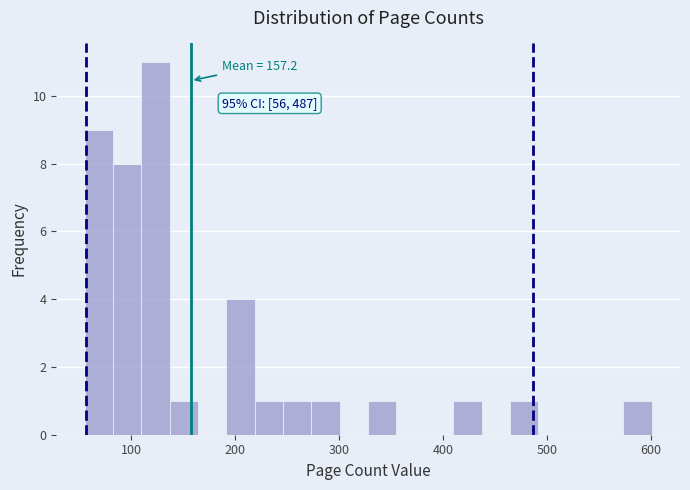

Read against the x-axis, roughly where is the centre of the tallest bar?

120